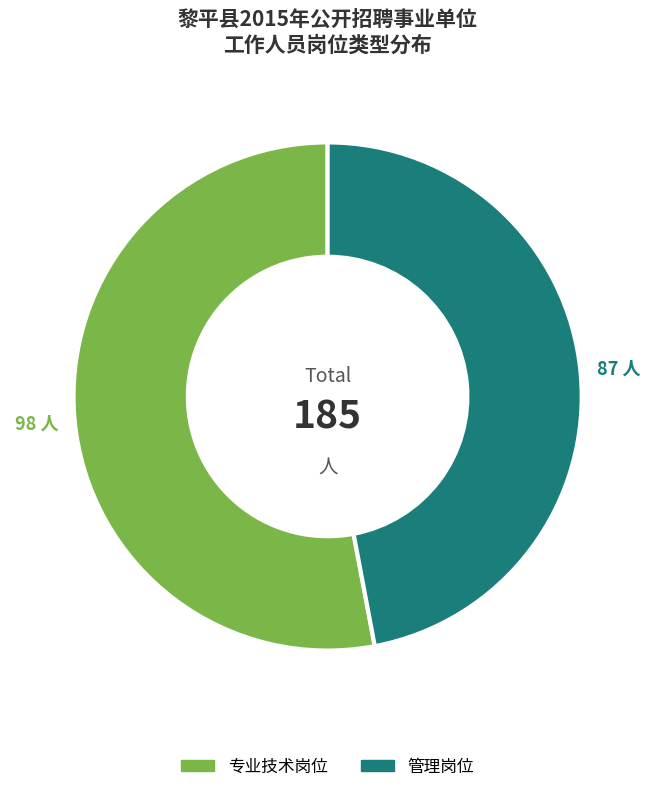

Is there any slice that represents more than half of the pie?

Yes